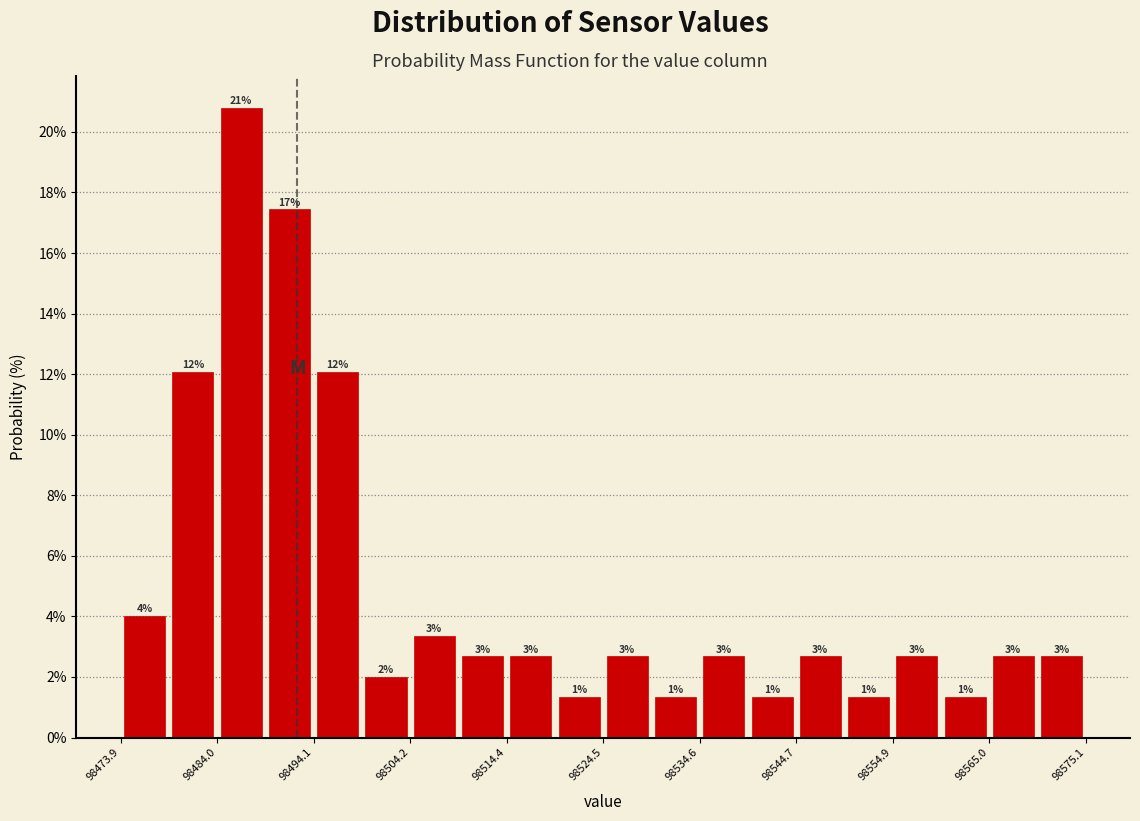

Read against the x-axis, roughly where is the centre of the tallest bar?

98486